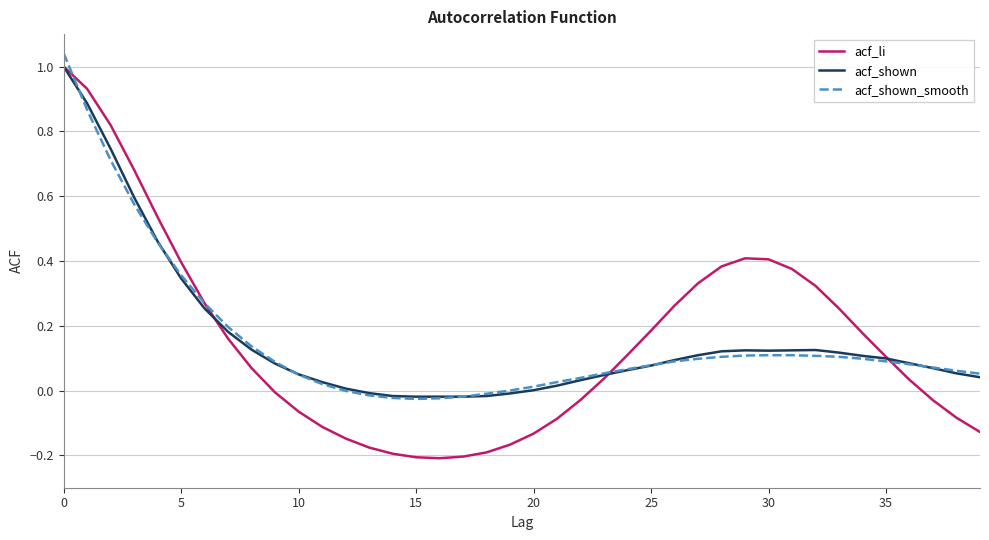

Which series has the largest range (max minus min)?

acf_li